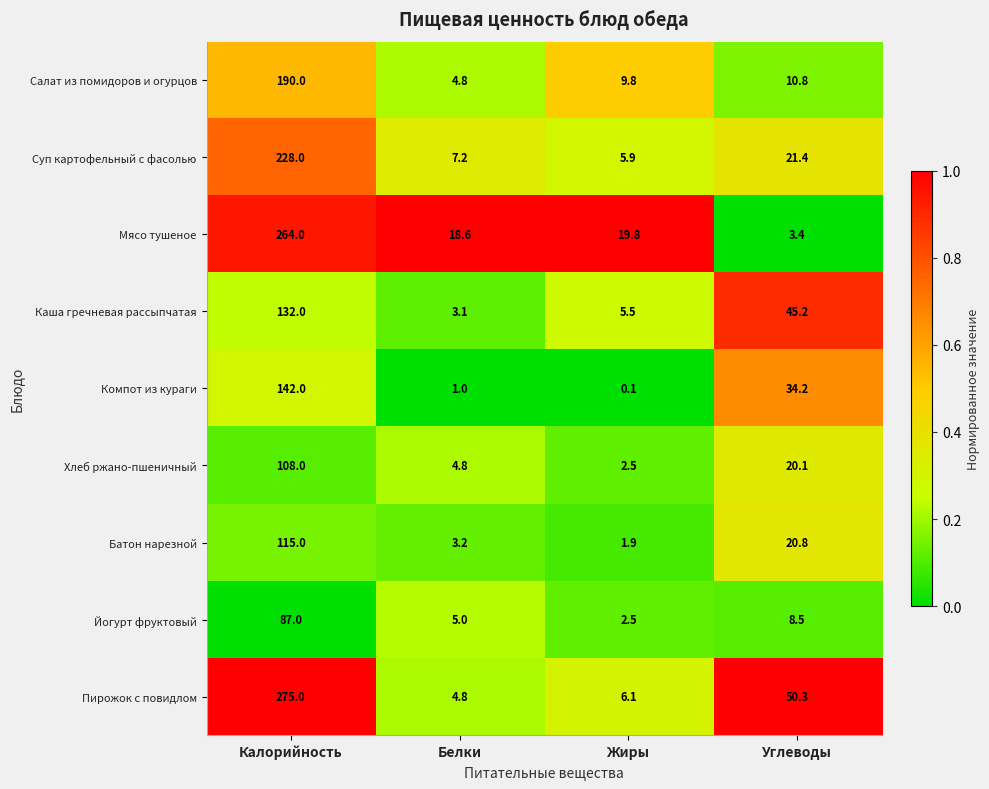

What is the difference between the maximum and second lowest values in the Каша гречневая рассыпчатая series?

126.5